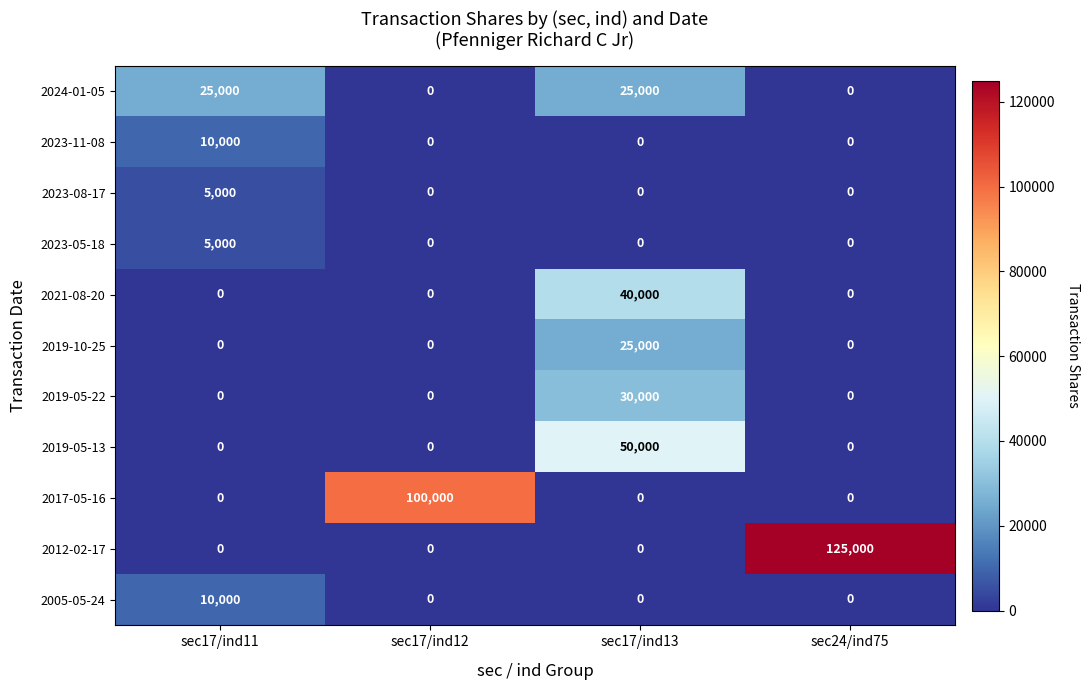

What is the difference between the maximum and second lowest values in the 2024-01-05 series?

25000